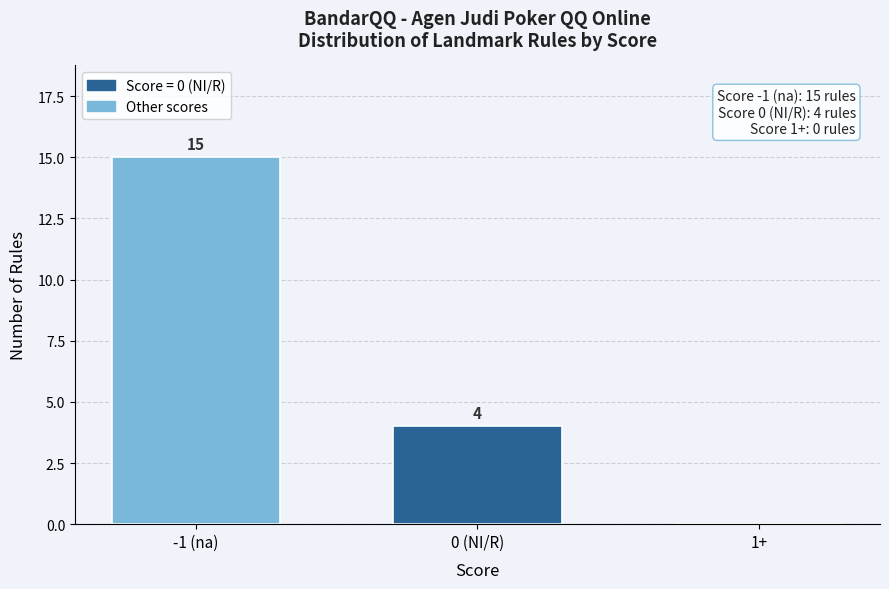

Reading left to right, what are all the values shown in this chart?

-1 (na)=15	0 (NI/R)=4	1+=0